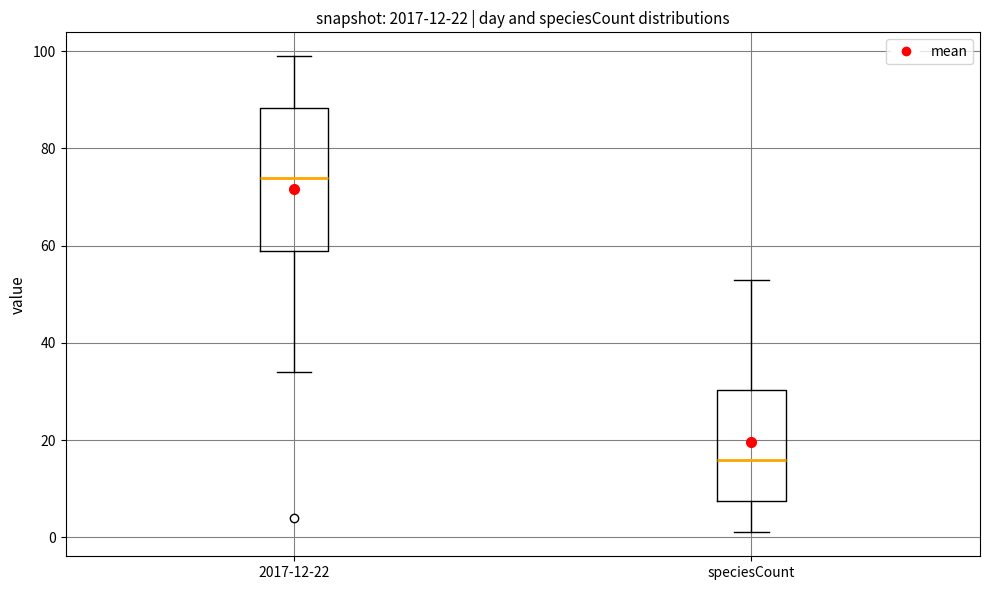

Comparing the boxes themselves (not the whiskers), which one is the tallest?

2017-12-22